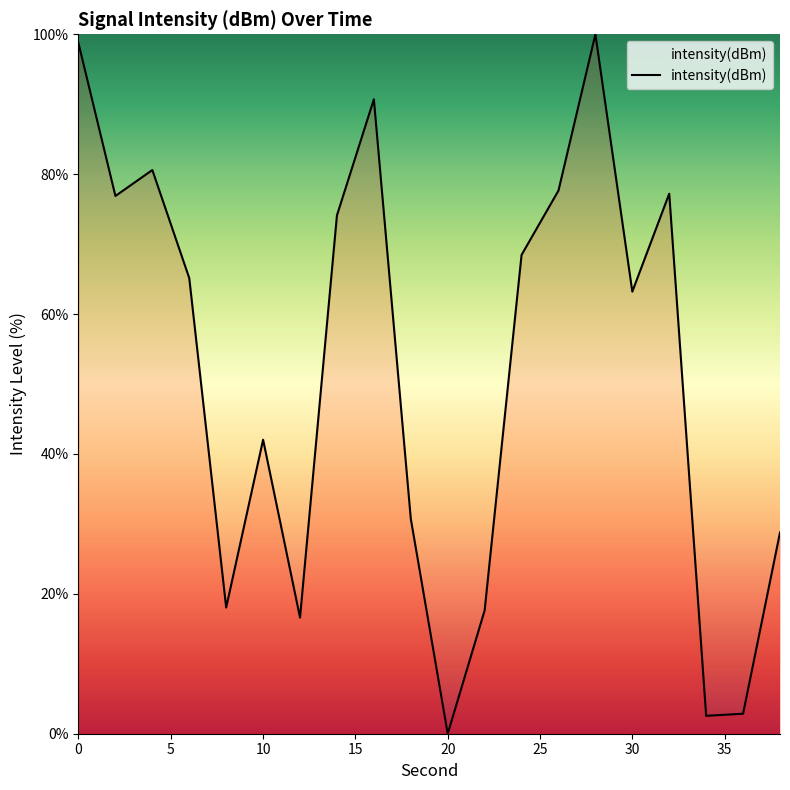

What is the difference between the maximum and minimum values?

100.0